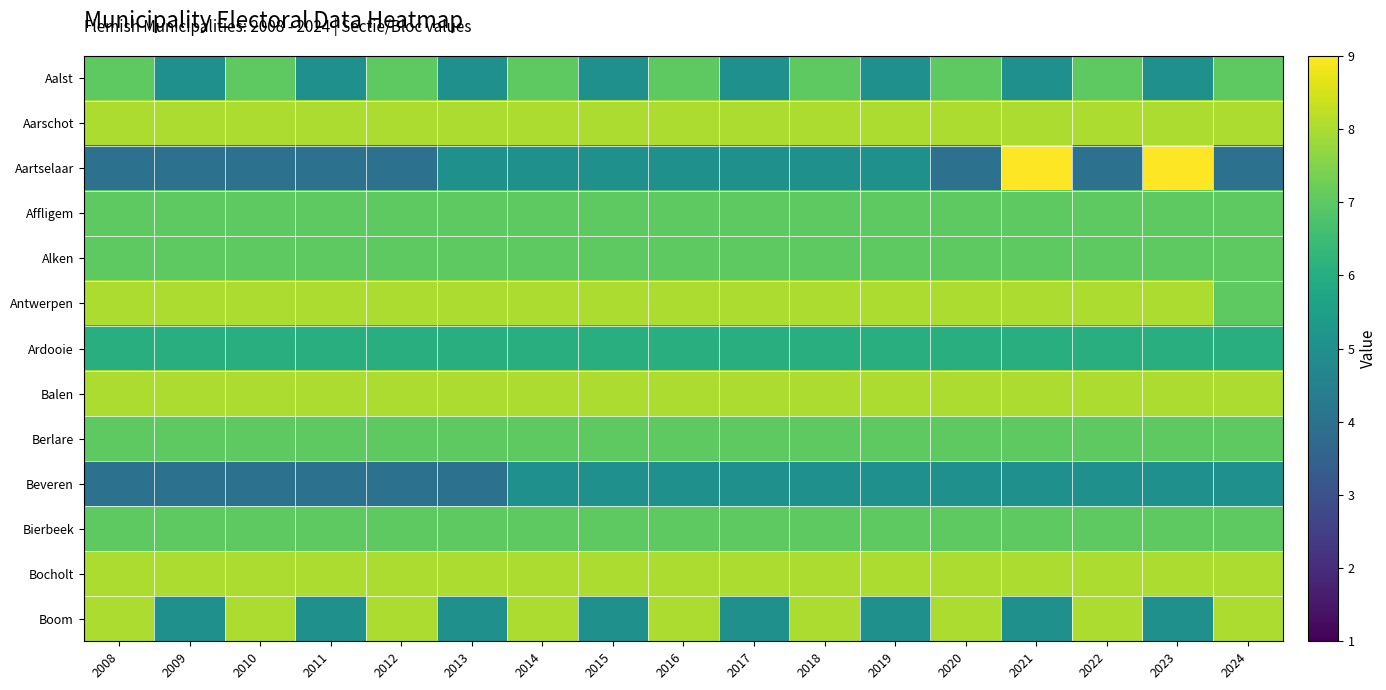

What is the difference between the highest and lowest values at 2020?

4